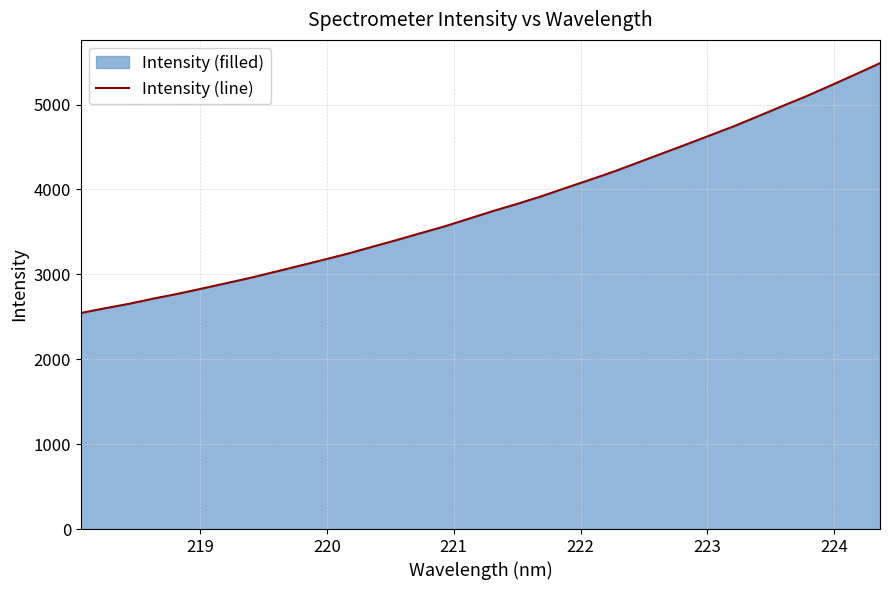

What is the smallest value displayed?

2544.7